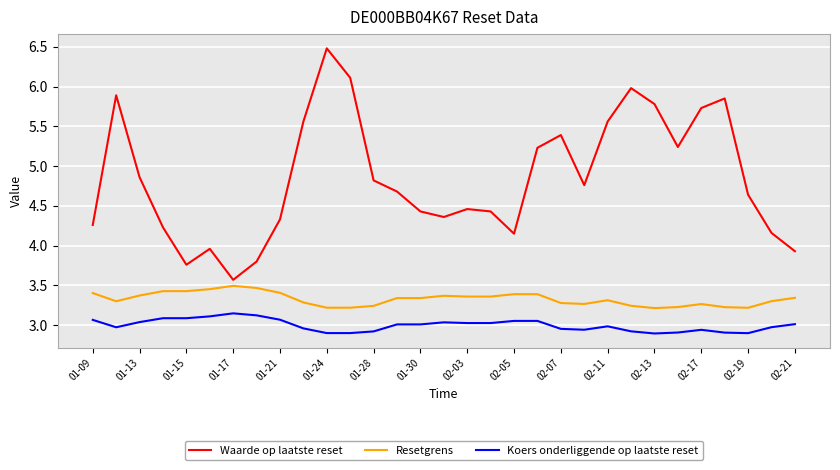

What are all the series names shown in the legend?

Waarde op laatste reset, Resetgrens, Koers onderliggende op laatste reset